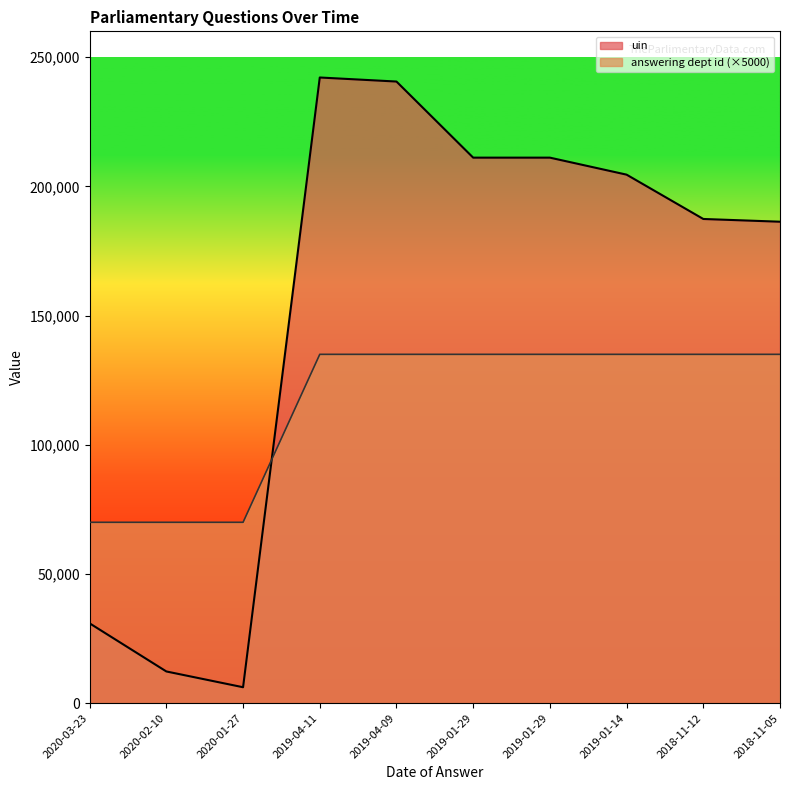

Which series has the widest spread of values?

uin